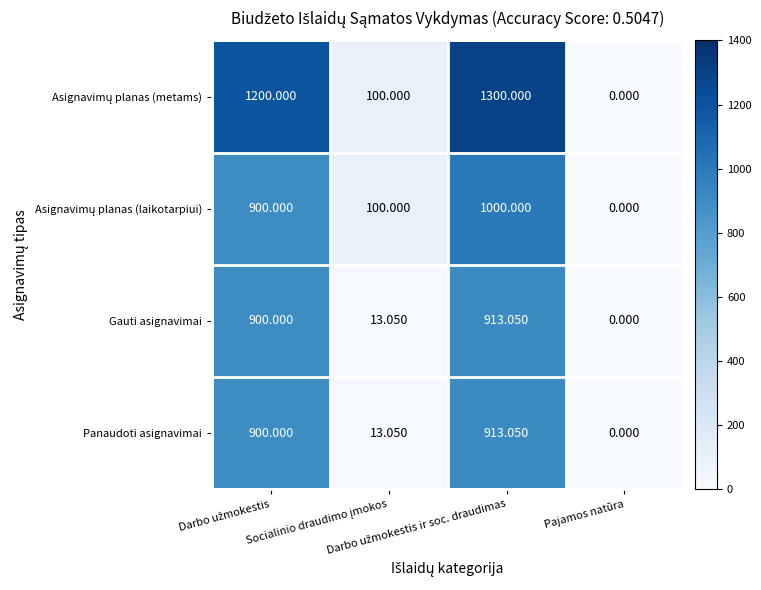

Between Pajamos natūra and Socialinio draudimo įmokos, which is larger?

Socialinio draudimo įmokos